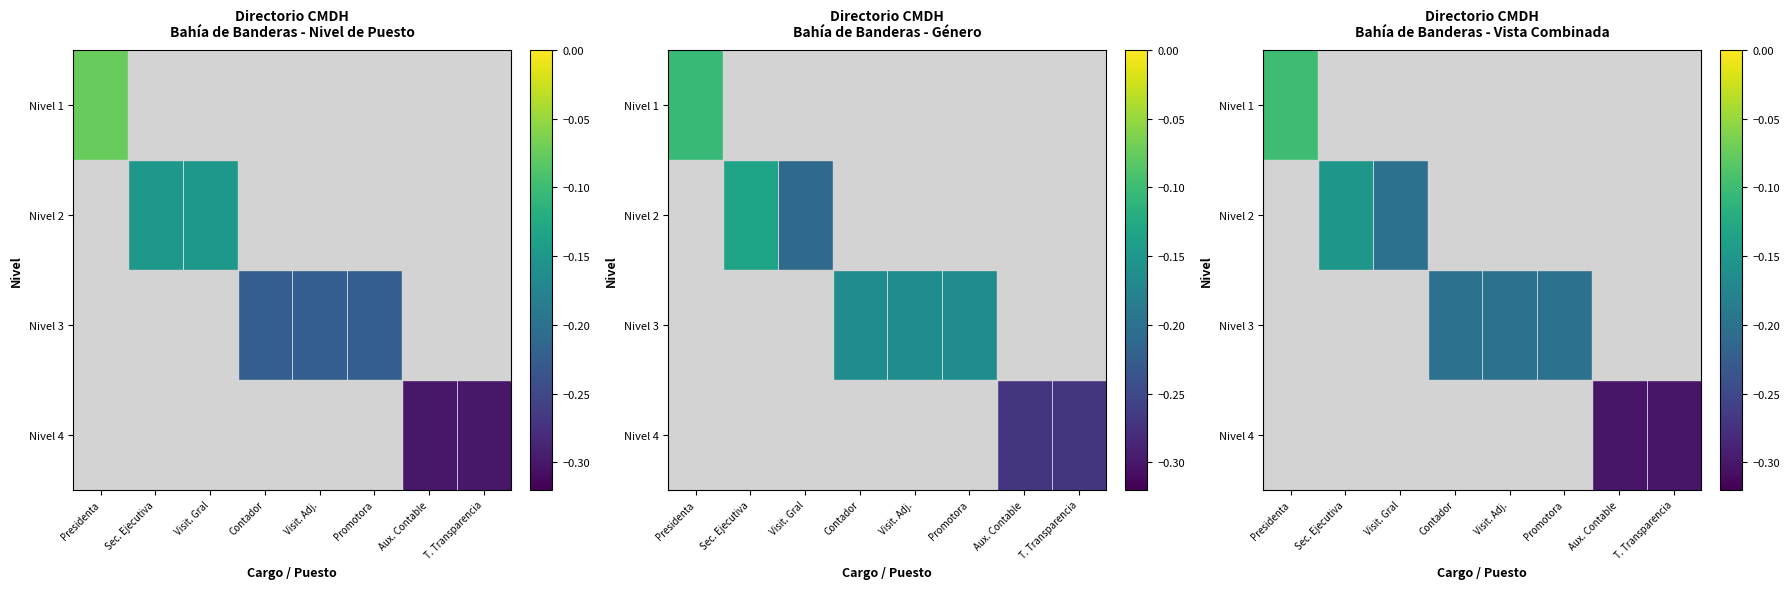

Which category has the lowest value across all series?

Aux. Contable